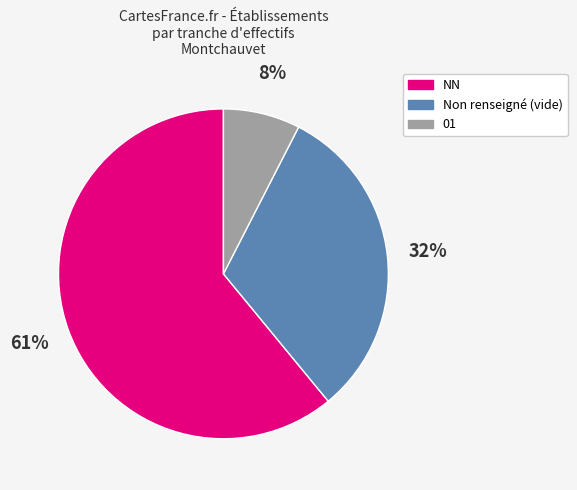

To the nearest percent, what portion does Non renseigné (vide) represent?

32%